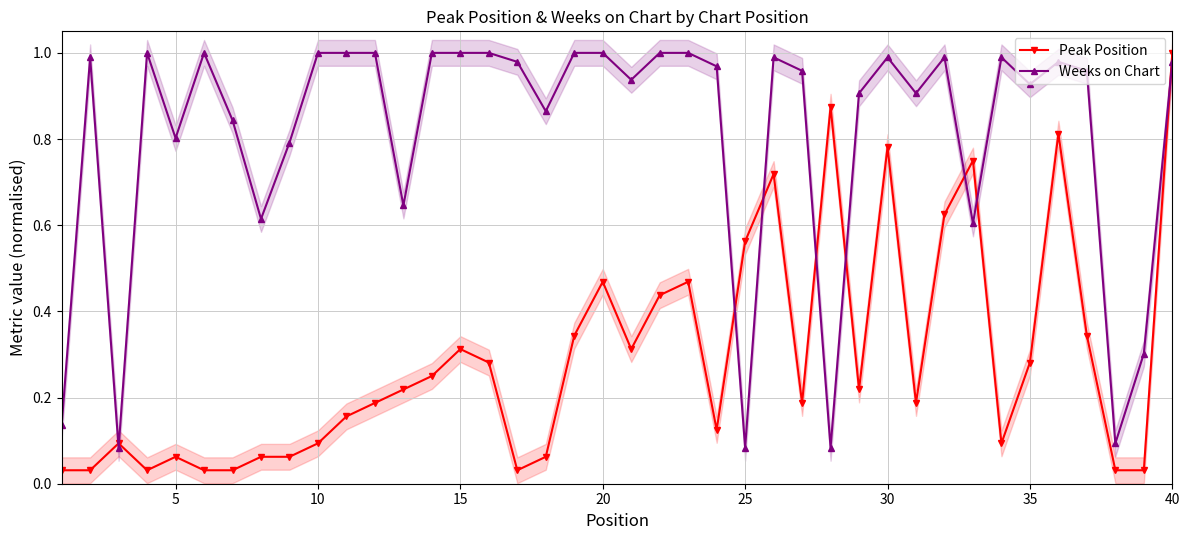

Does the chart display data point markers on the line(s)?

Yes